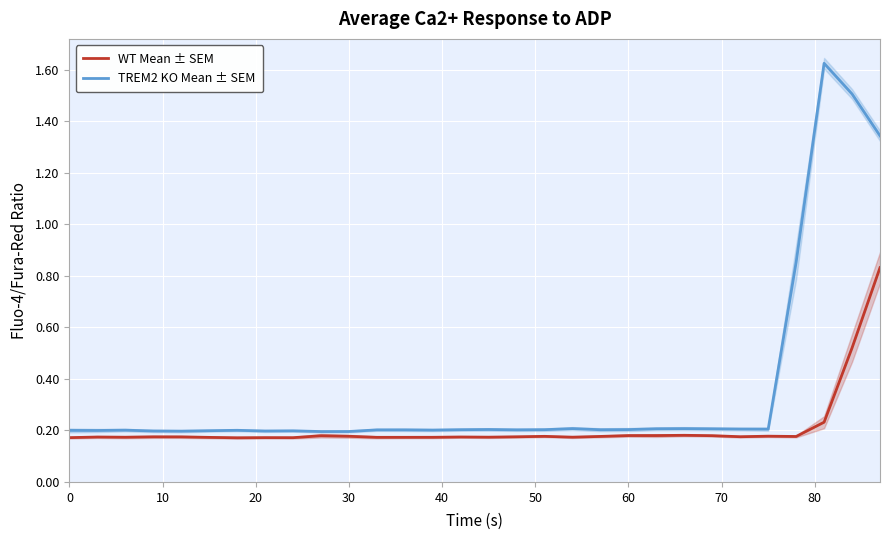

List the series in order of their peak value, highest first.

TREM2 KO Mean ± SEM, WT Mean ± SEM